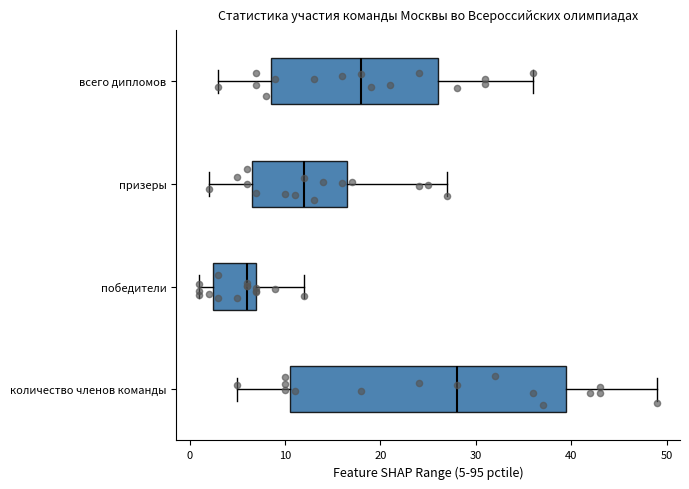

Which box's median line is the furthest to the left?

победители